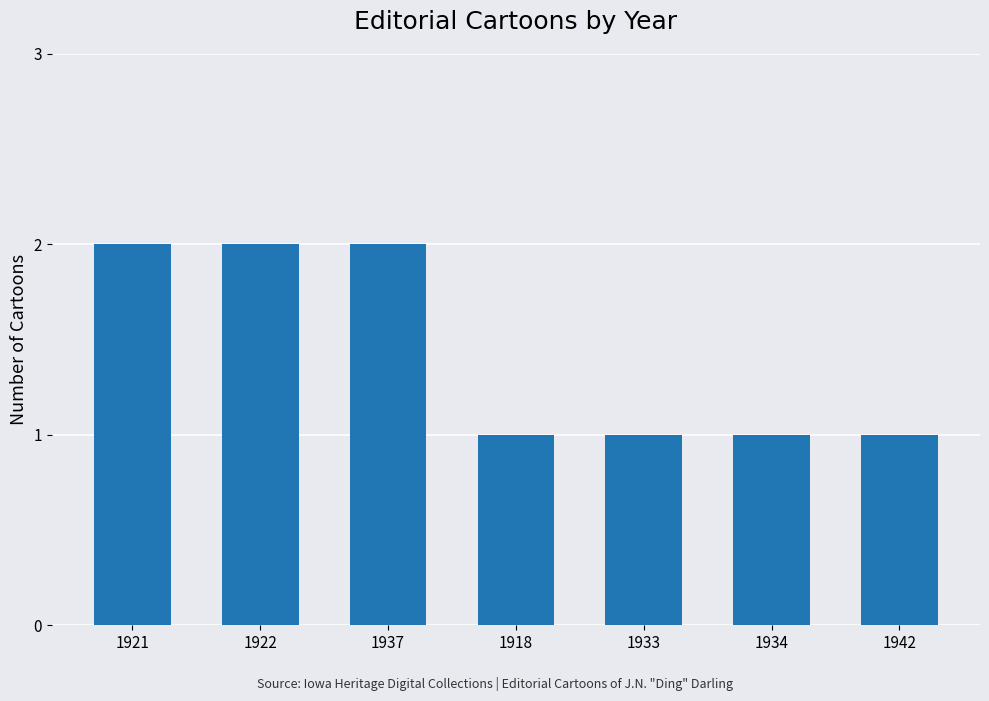

Count the number of data series in this chart.

1